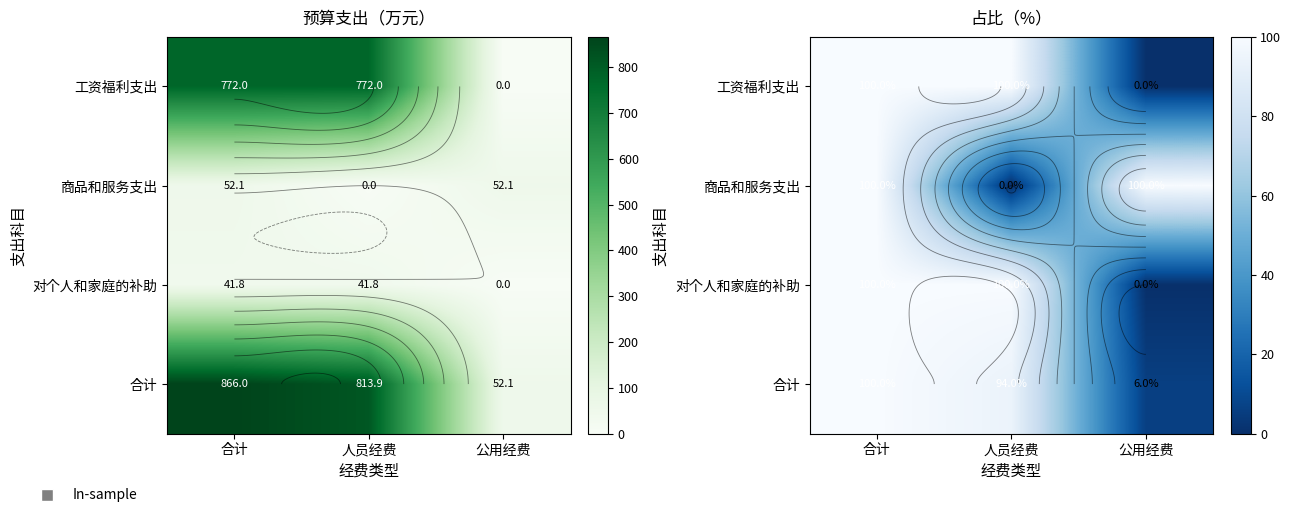

What is the difference between the highest and lowest values at 人员经费?

100.0